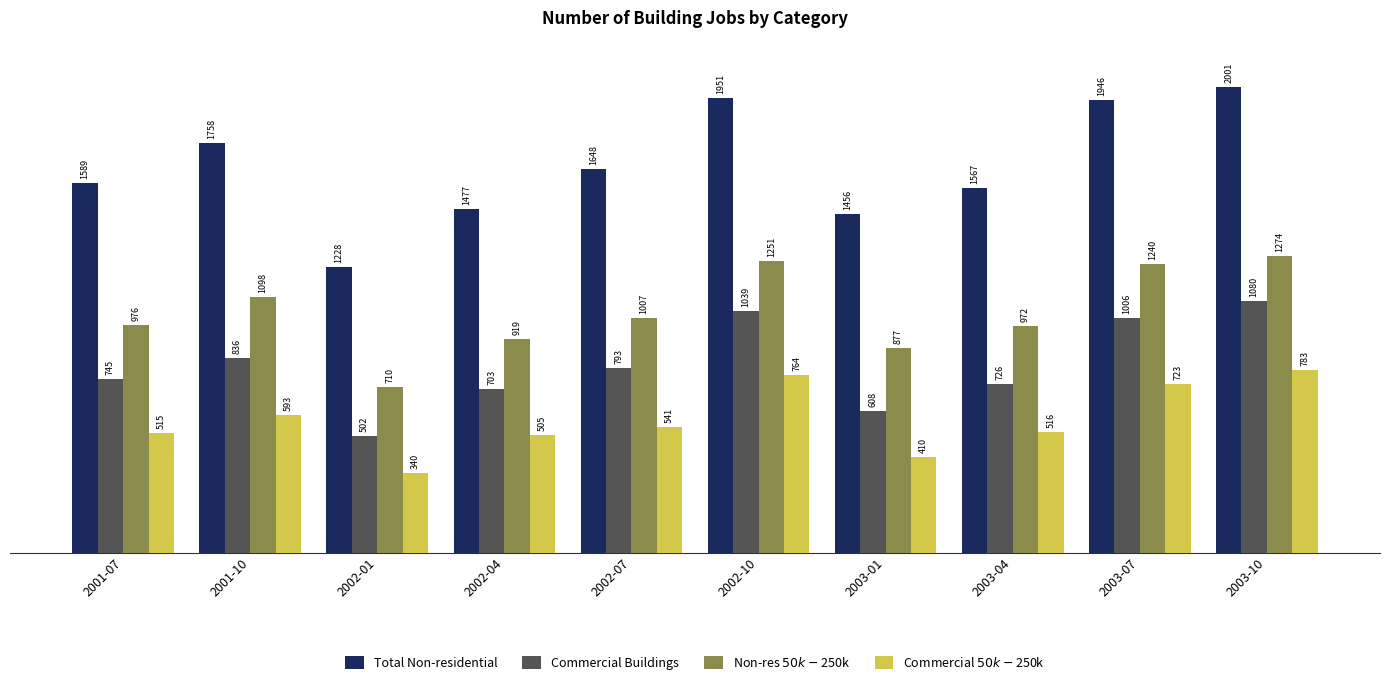

Reading right to left, extract all data points from this chart.

Total Non-residential: 2003-10=2001	2003-07=1946	2003-04=1567	2003-01=1456	2002-10=1951	2002-07=1648	2002-04=1477	2002-01=1228	2001-10=1758	2001-07=1589
Commercial Buildings: 2003-10=1080	2003-07=1006	2003-04=726	2003-01=608	2002-10=1039	2002-07=793	2002-04=703	2002-01=502	2001-10=836	2001-07=745
Non-res $50k-$250k: 2003-10=1274	2003-07=1240	2003-04=972	2003-01=877	2002-10=1251	2002-07=1007	2002-04=919	2002-01=710	2001-10=1098	2001-07=976
Commercial $50k-$250k: 2003-10=783	2003-07=723	2003-04=516	2003-01=410	2002-10=764	2002-07=541	2002-04=505	2002-01=340	2001-10=593	2001-07=515